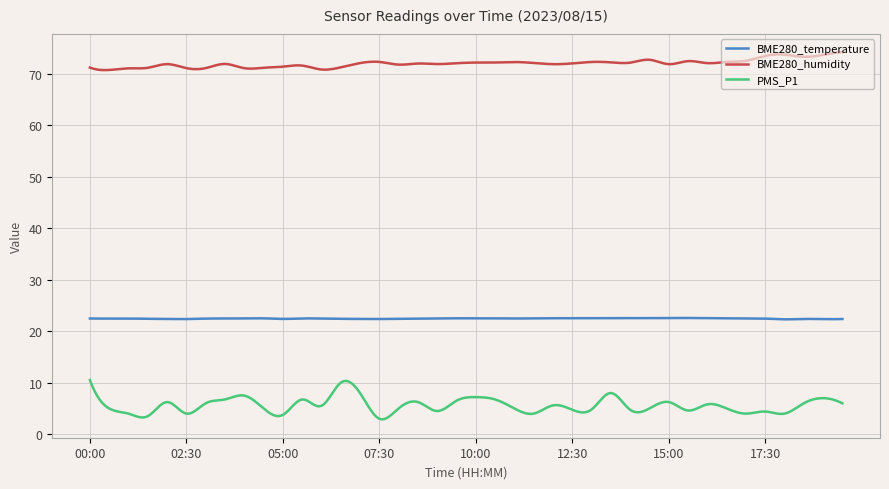

In BME280_temperature, how many points are lower than both neighbors (excluding endpoints)?

12